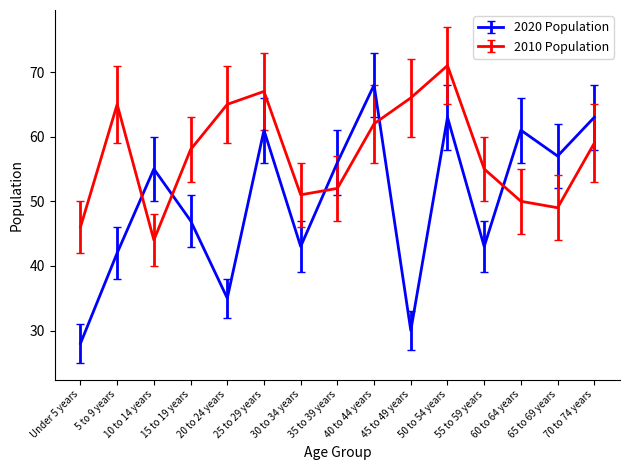

Where is 2020 Population nearest to the value 48?

15 to 19 years